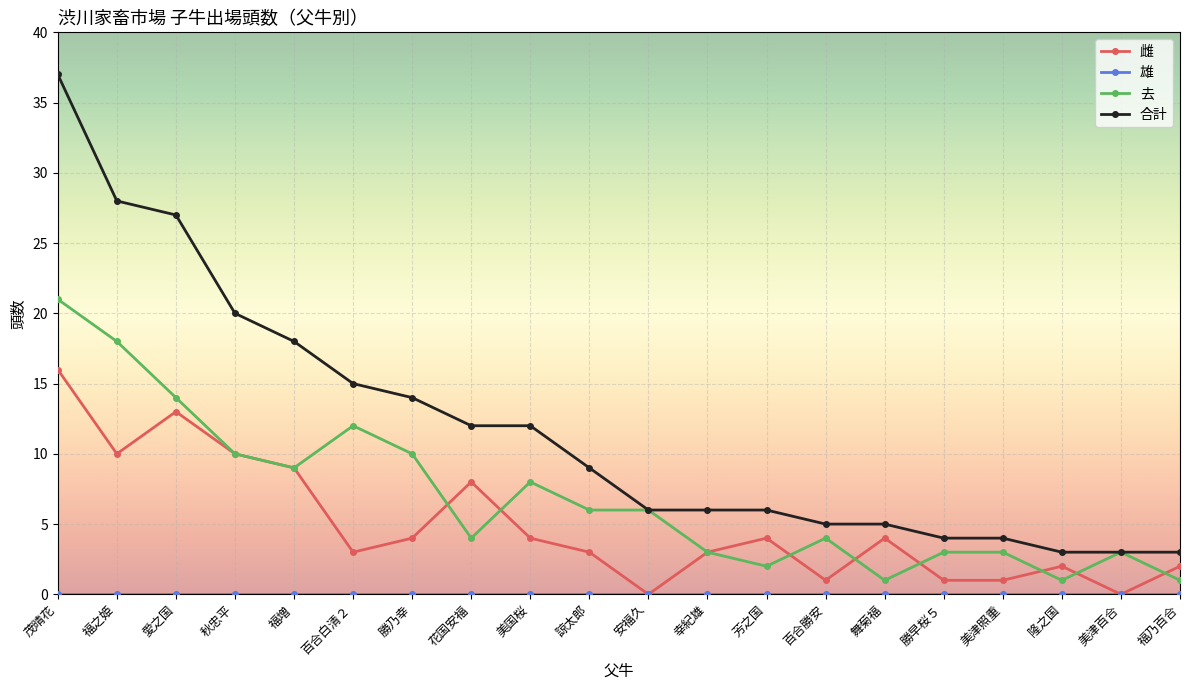

What is the difference between the 去 values at 花国安福 and 美津百合?

1